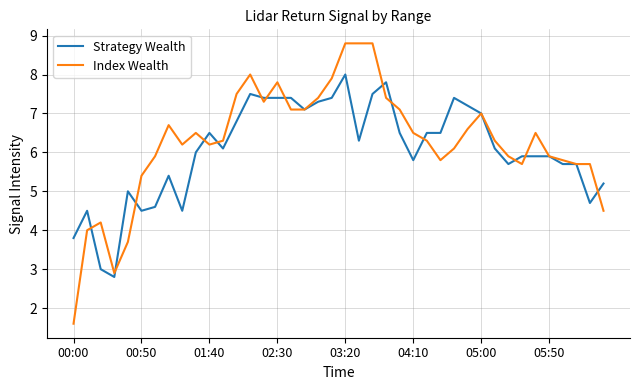

How many lines are shown in the chart?

2